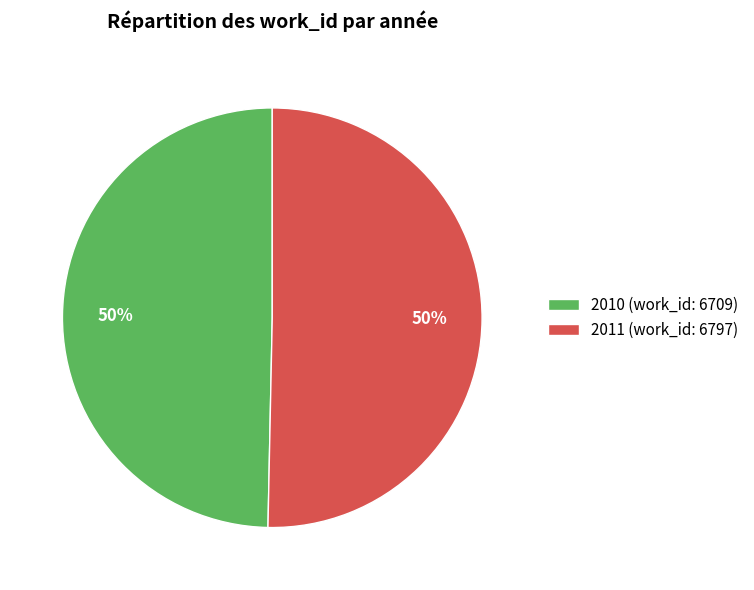

How many segments does this pie chart have?

2